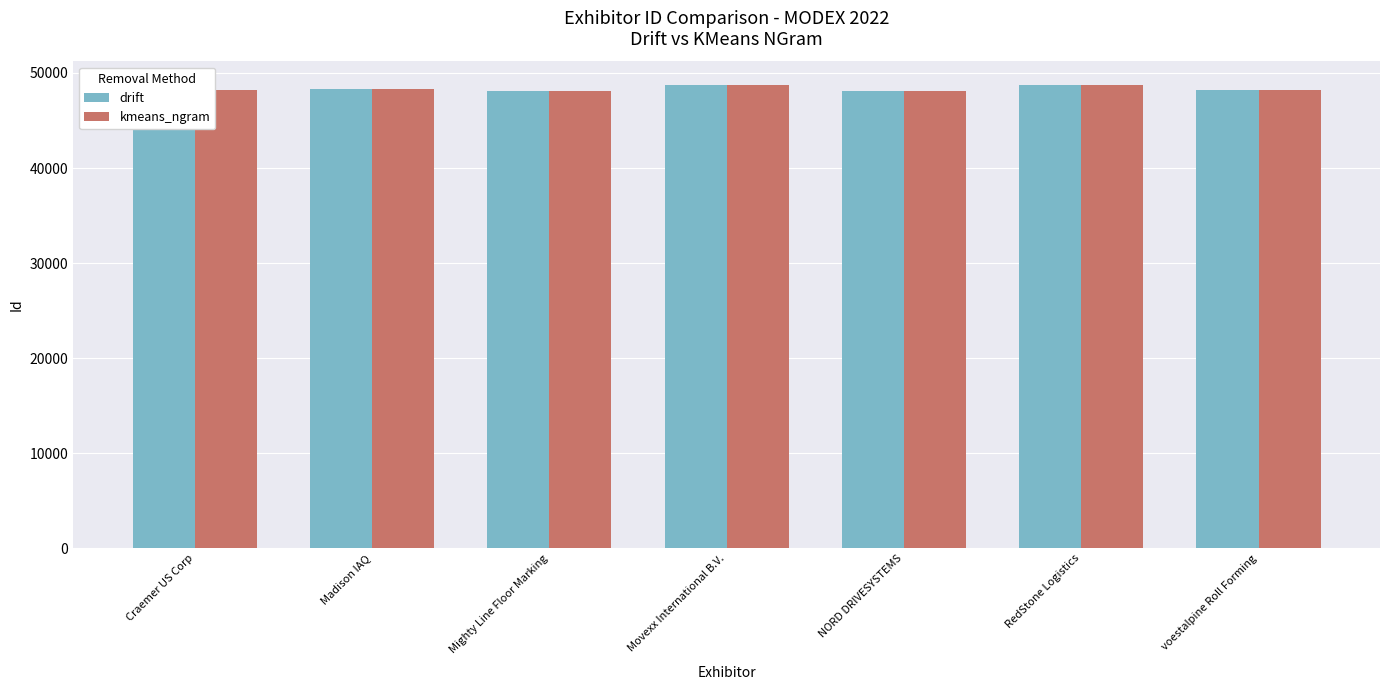

What is the lowest value of the kmeans_ngram series?

48124